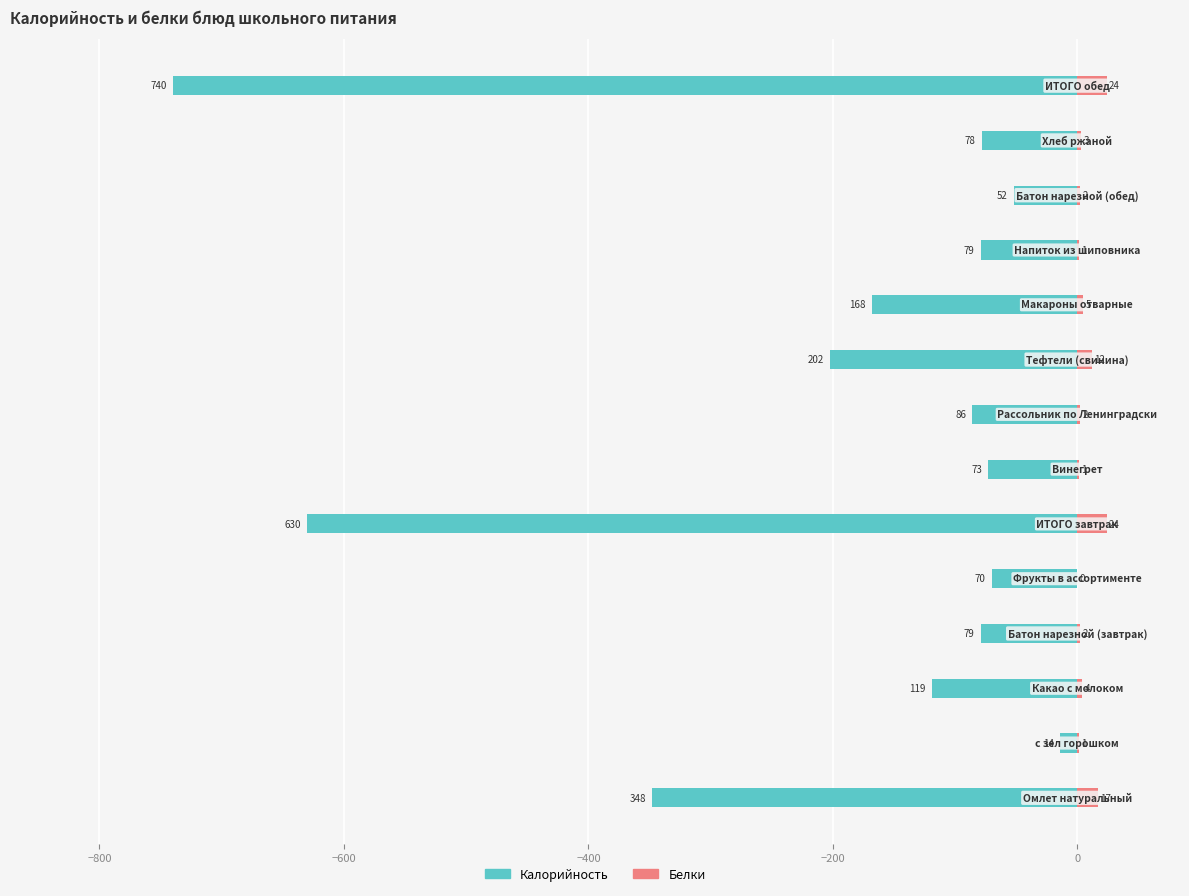

What is the value of the Калорийность bar at the 14th from the left?

-740